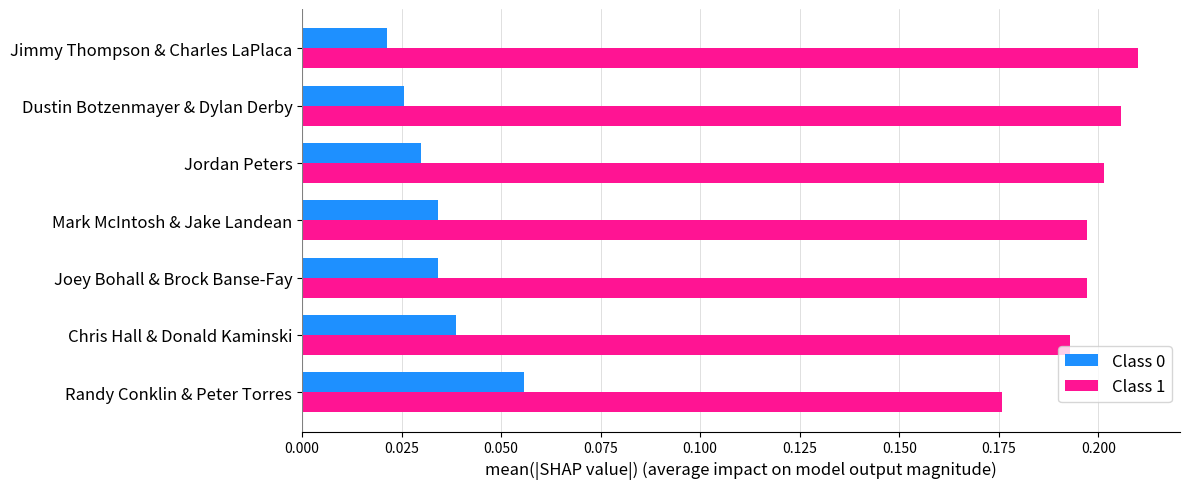

How many Class 0 values are between 0 and 1?

7